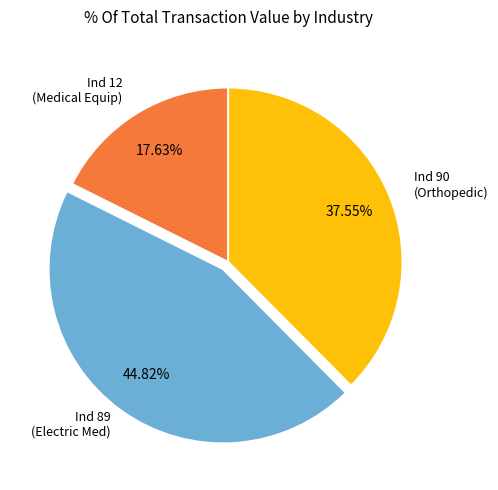

How many slices are in this pie chart?

3